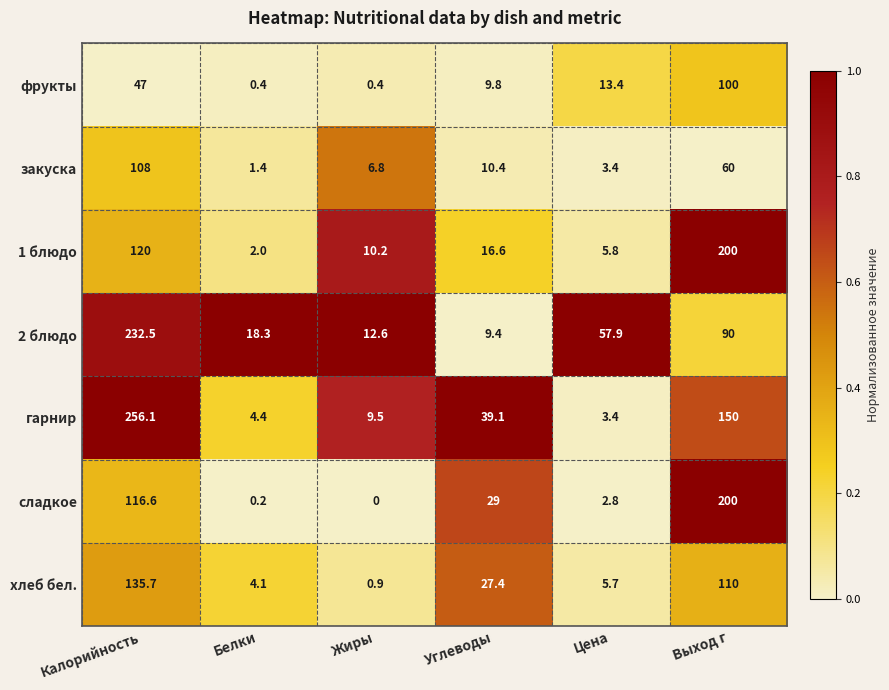

At which label does фрукты reach its peak?

Выход г